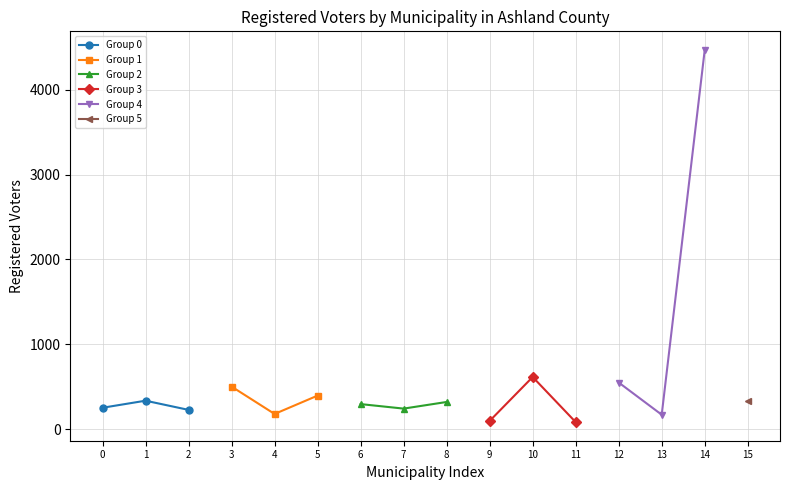

How many data points in Group 1 are above 398?

1